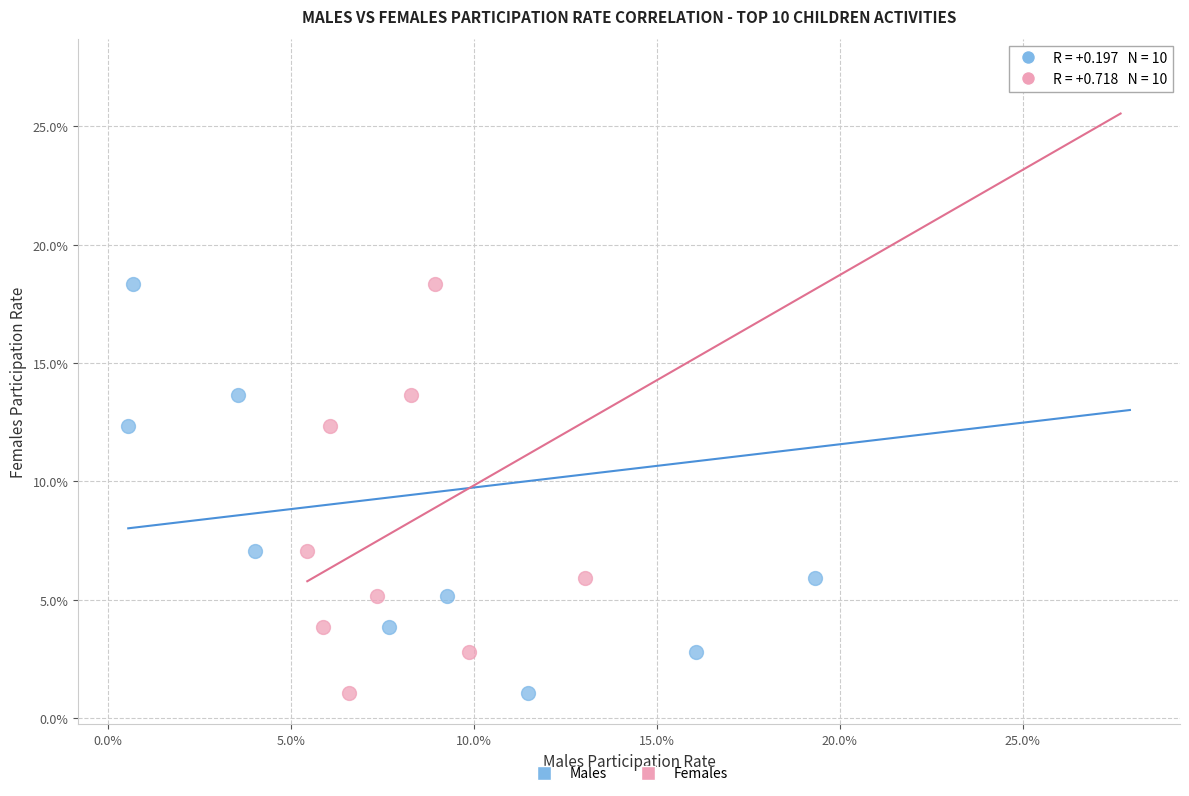

What are all the series names shown in the legend?

Males, Females